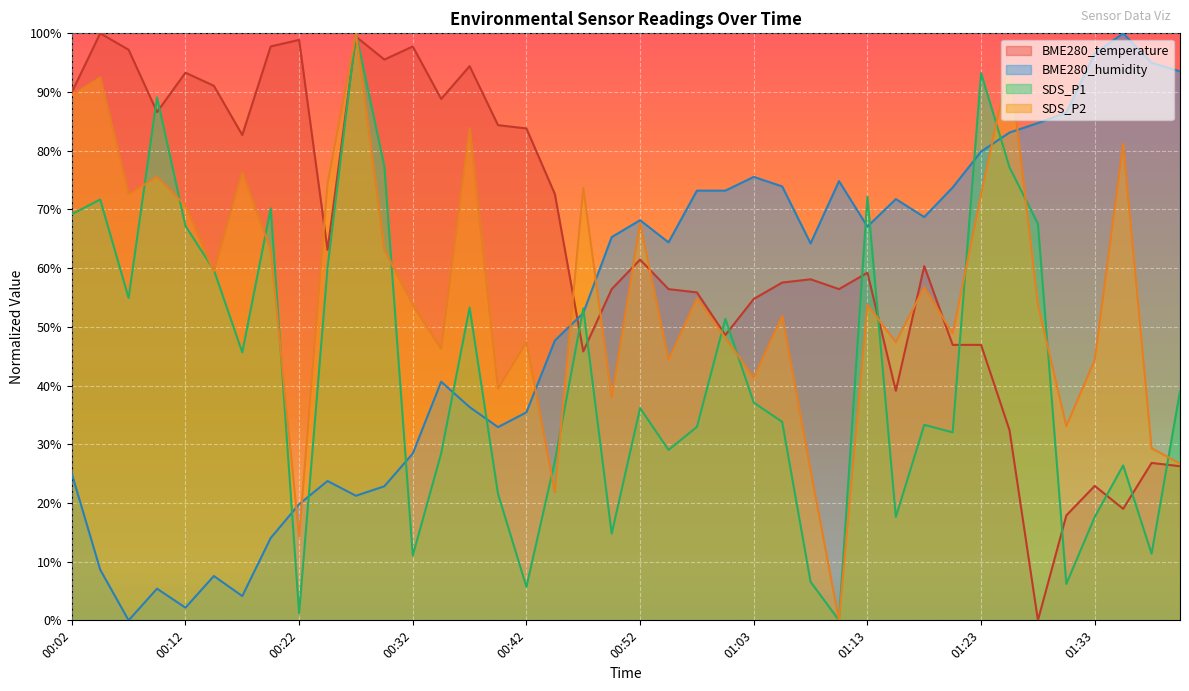

Reading left to right, what are all the values shown in this chart?

BME280_temperature: 00:02=89.9	00:04=100.0	00:07=97.2	00:09=86.6	00:12=93.3	00:14=91.1	00:17=82.7	00:19=97.8	00:22=98.9	00:24=63.1	00:27=99.4	00:29=95.5	00:32=97.8	00:35=88.8	00:37=94.4	00:39=84.4	00:42=83.8	00:44=72.6	00:47=45.8	00:49=56.4	00:52=61.5	00:54=56.4	00:57=55.9	01:00=48.6	01:03=54.7	01:05=57.5	01:08=58.1	01:10=56.4	01:13=59.2	01:15=39.1	01:18=60.3	01:20=46.9	01:23=46.9	01:25=32.4	01:28=0.0	01:31=17.9	01:33=22.9	01:36=19.0	01:38=26.8	01:41=26.3
BME280_humidity: 00:02=25.0	00:04=8.6	00:07=0.0	00:09=5.4	00:12=2.2	00:14=7.6	00:17=4.1	00:19=14.0	00:22=19.8	00:24=23.7	00:27=21.2	00:29=22.8	00:32=28.4	00:35=40.6	00:37=36.3	00:39=32.9	00:42=35.4	00:44=47.7	00:47=52.3	00:49=65.3	00:52=68.2	00:54=64.4	00:57=73.2	01:00=73.2	01:03=75.5	01:05=73.9	01:08=64.2	01:10=74.8	01:13=67.1	01:15=71.8	01:18=68.7	01:20=73.7	01:23=79.9	01:25=83.1	01:28=84.7	01:31=86.5	01:33=96.6	01:36=100.0	01:38=95.0	01:41=93.5
SDS_P1: 00:02=69.2	00:04=71.7	00:07=54.9	00:09=89.1	00:12=67.2	00:14=59.7	00:17=45.6	00:19=70.2	00:22=1.2	00:24=60.1	00:27=100.0	00:29=77.3	00:32=11.1	00:35=28.5	00:37=53.3	00:39=21.5	00:42=5.7	00:44=27.1	00:47=53.1	00:49=14.8	00:52=36.2	00:54=29.0	00:57=33.0	01:00=51.4	01:03=37.1	01:05=33.8	01:08=6.6	01:10=0.0	01:13=72.2	01:15=17.6	01:18=33.3	01:20=32.0	01:23=93.2	01:25=77.2	01:28=67.5	01:31=6.2	01:33=17.6	01:36=26.4	01:38=11.3	01:41=39.0
SDS_P2: 00:02=89.5	00:04=92.5	00:07=72.6	00:09=75.6	00:12=70.7	00:14=59.4	00:17=76.3	00:19=63.2	00:22=14.3	00:24=74.4	00:27=100.0	00:29=63.2	00:32=53.8	00:35=46.2	00:37=83.8	00:39=39.5	00:42=47.4	00:44=21.8	00:47=73.7	00:49=38.0	00:52=67.7	00:54=44.4	00:57=54.9	01:00=48.1	01:03=41.4	01:05=51.9	01:08=25.6	01:10=0.0	01:13=53.8	01:15=47.4	01:18=56.8	01:20=48.9	01:23=72.6	01:25=95.1	01:28=53.8	01:31=33.1	01:33=44.4	01:36=81.2	01:38=29.3	01:41=26.7